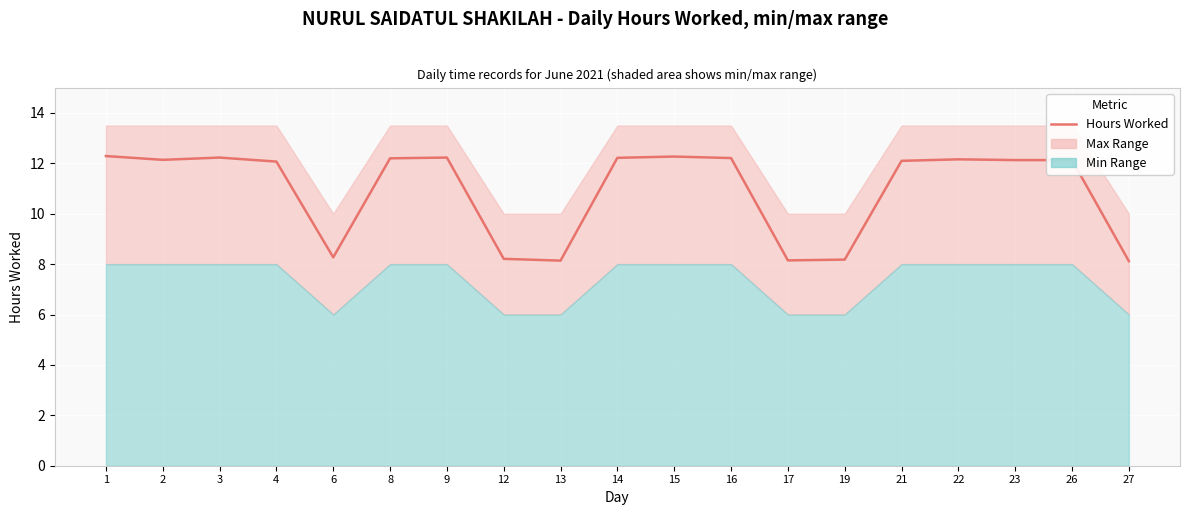

List the labels in order of value, largest first.

1, 15, 3, 9, 14, 16, 8, 22, 2, 23, 26, 21, 4, 6, 12, 19, 17, 13, 27